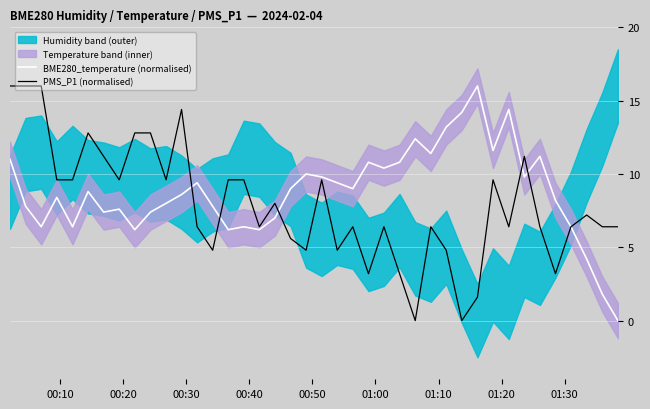

What is the maximum value for PMS_P1 (normalised)?

16.0